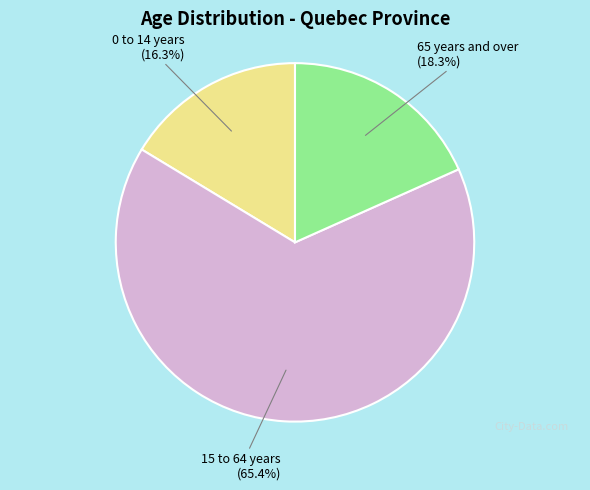

What is the total percentage of 0 to 14 years and 65 years and over?

34.6%